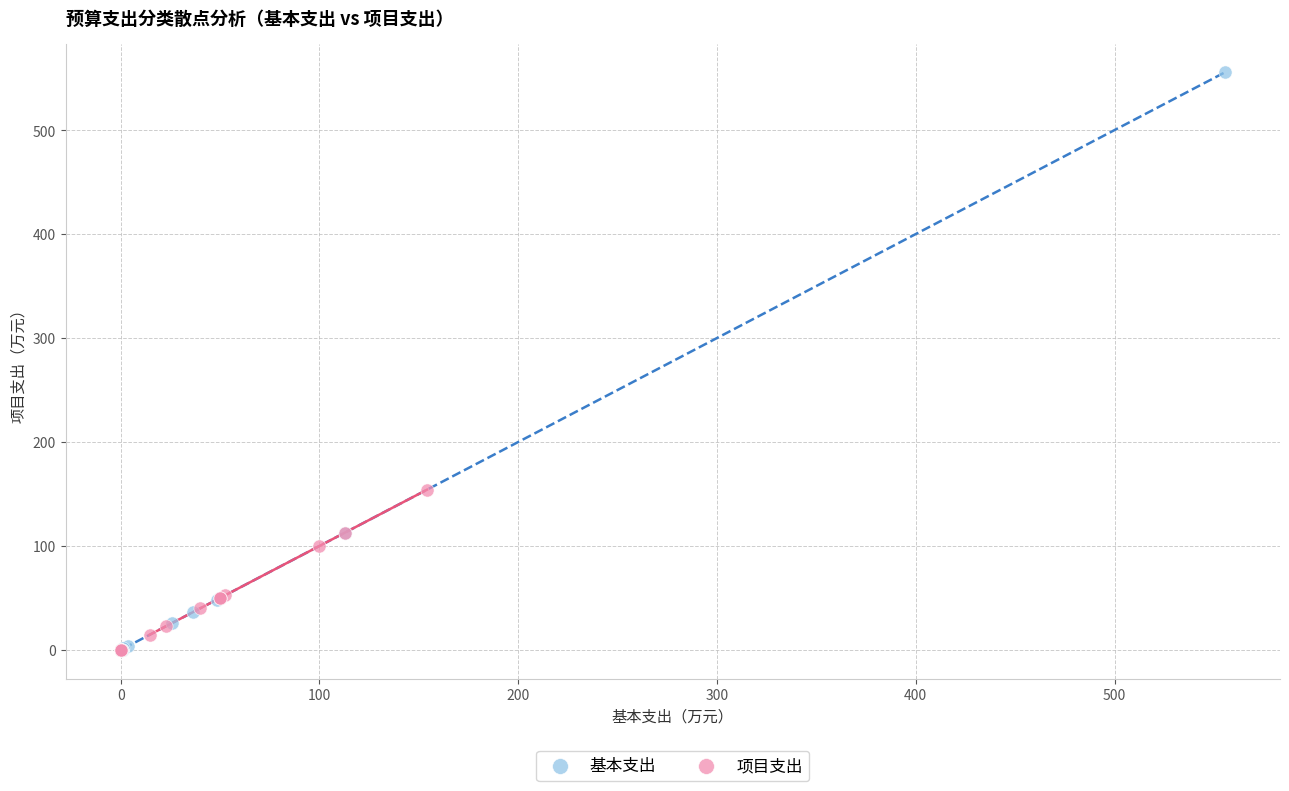

Which series has the largest Y range (max minus min)?

基本支出